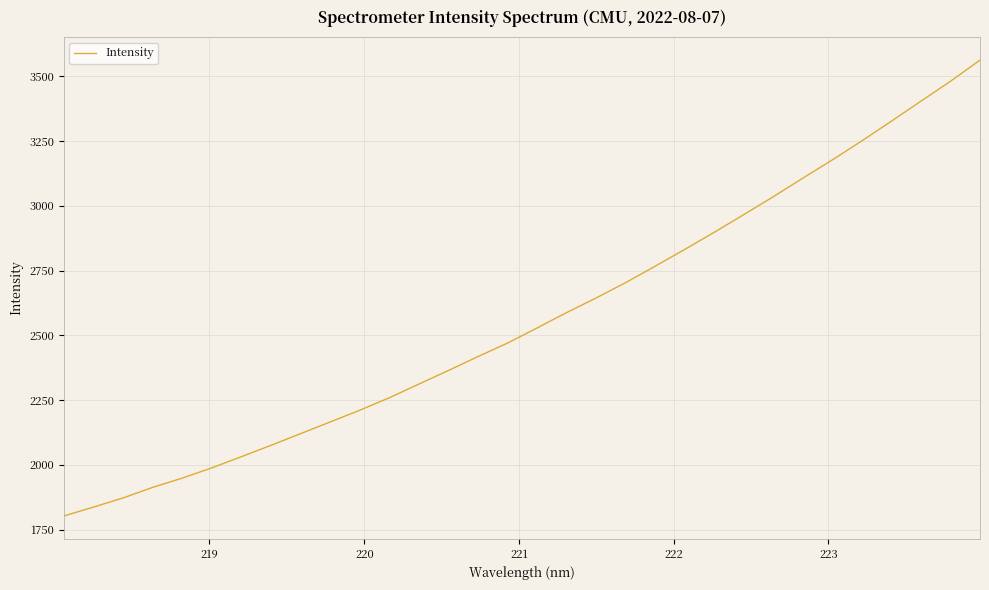

What is the smallest value displayed?

1802.6